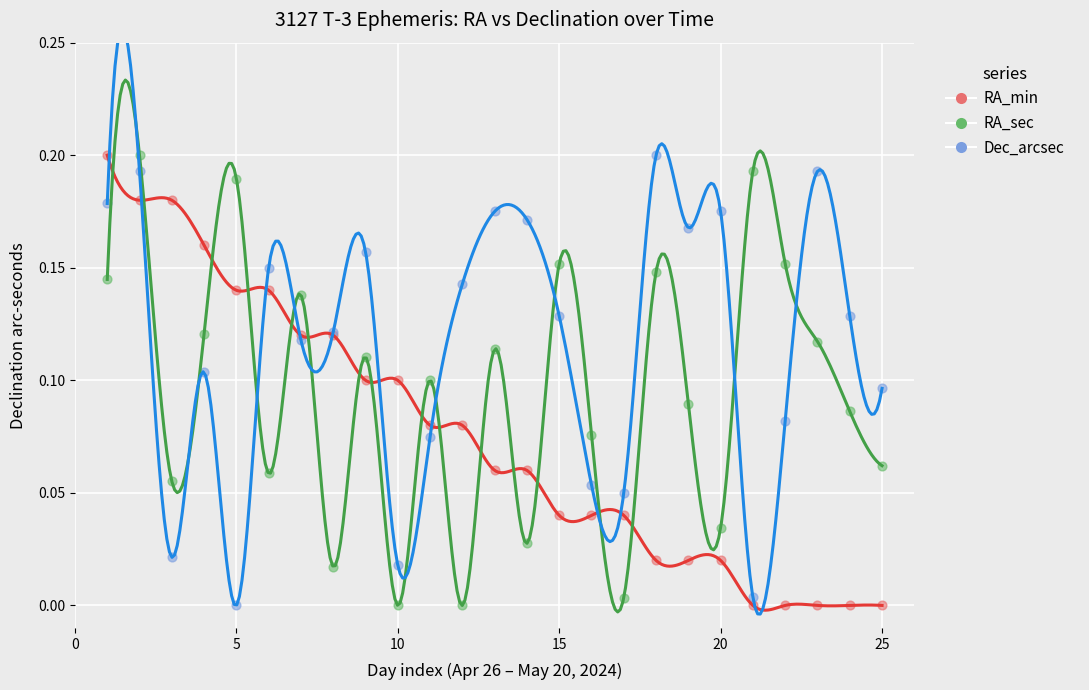

What is the X range (max minus min) for the scatter plot?

24.0